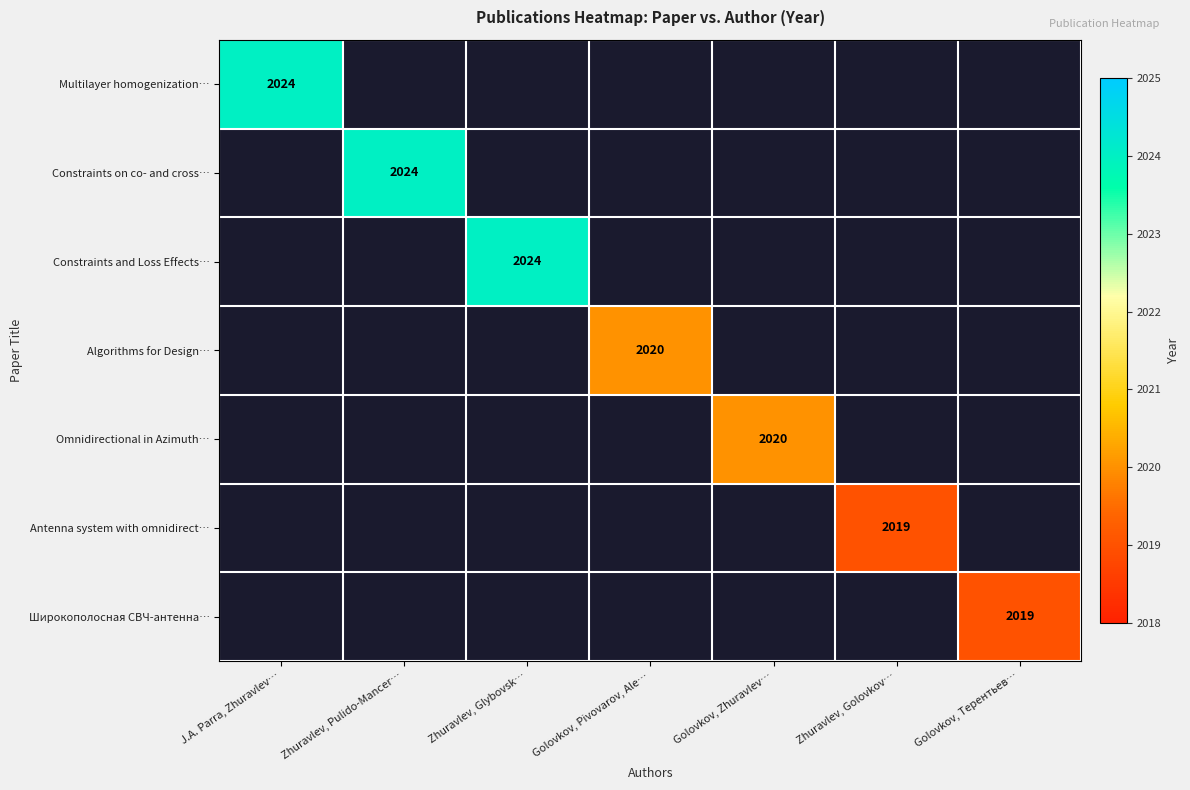

The value of Constraints on co- and cross… at Zhuravlev, Pulido-Mancer… is 2769. True or false?

False